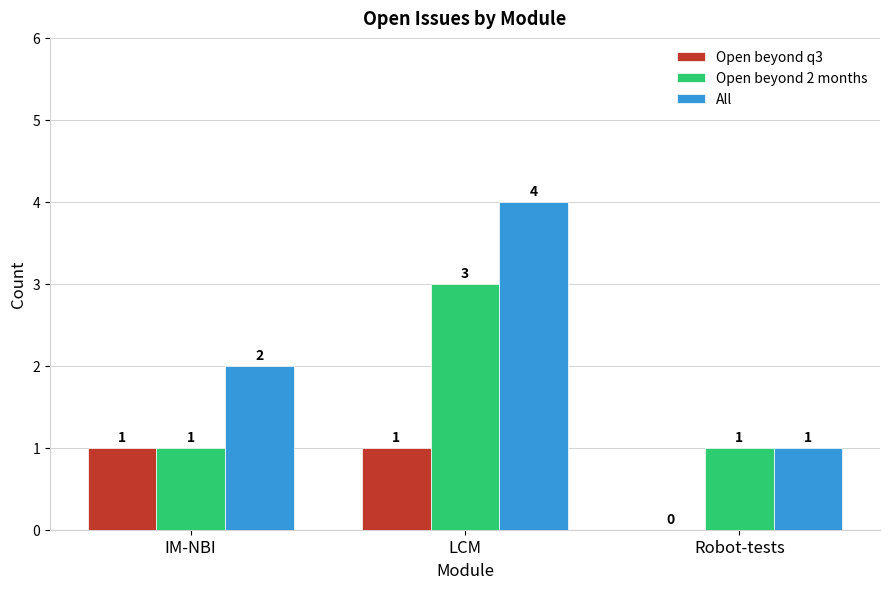

What is the approximate value of Open beyond q3 at LCM?

1